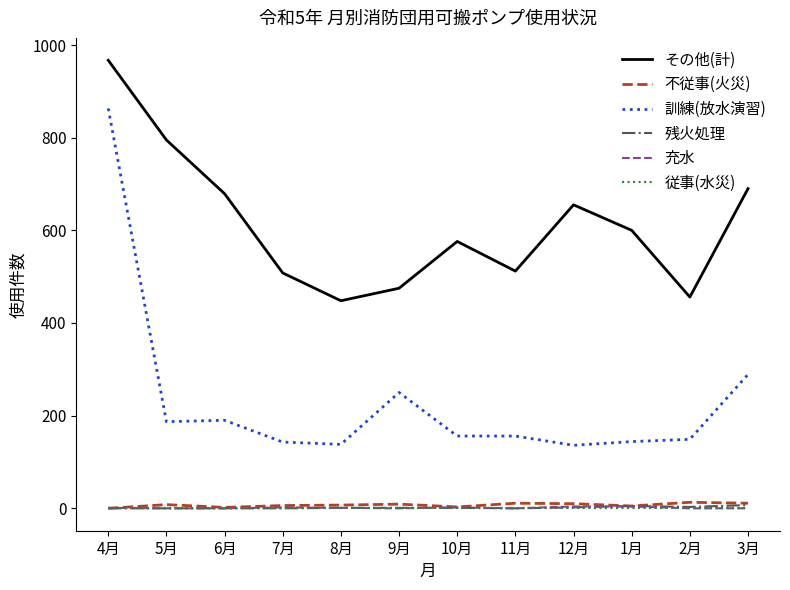

Which series has the largest total across all categories?

その他(計)